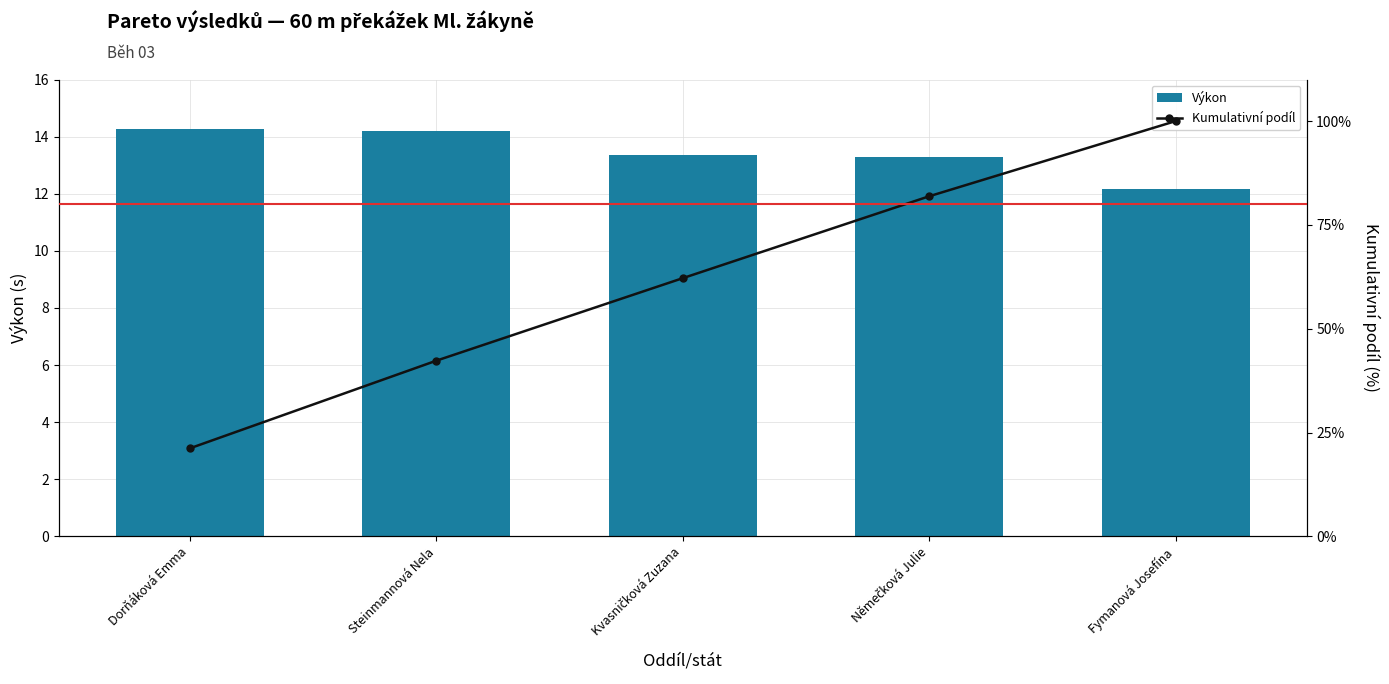

Rank the series by their average value, from highest to lowest.

Kumulativní podíl, Výkon